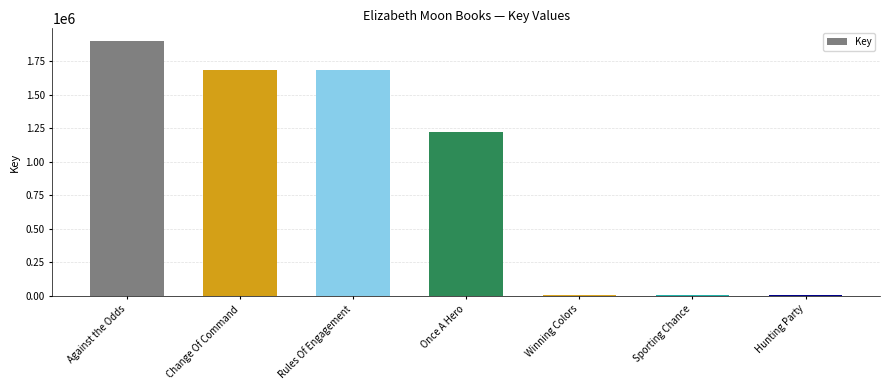

At which label is the value closest to 952263?

Once A Hero